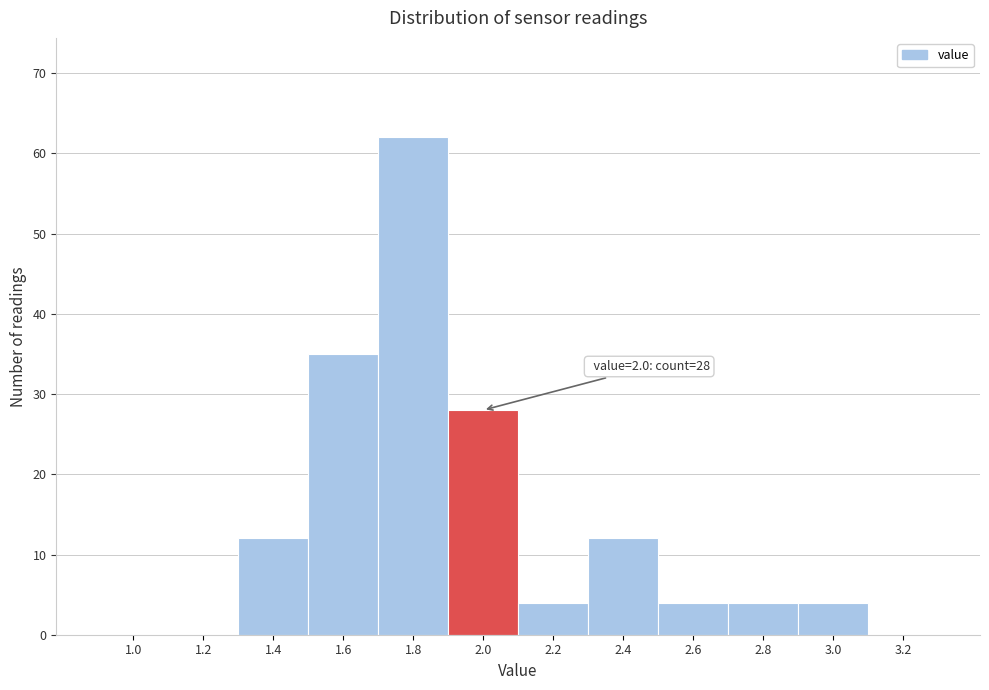

Reading right to left, transcribe all the data shown in this chart.

3.2=0	3.0=4	2.8=4	2.6=4	2.4=12	2.2=4	2.0=28	1.8=62	1.6=35	1.4=12	1.2=0	1.0=0